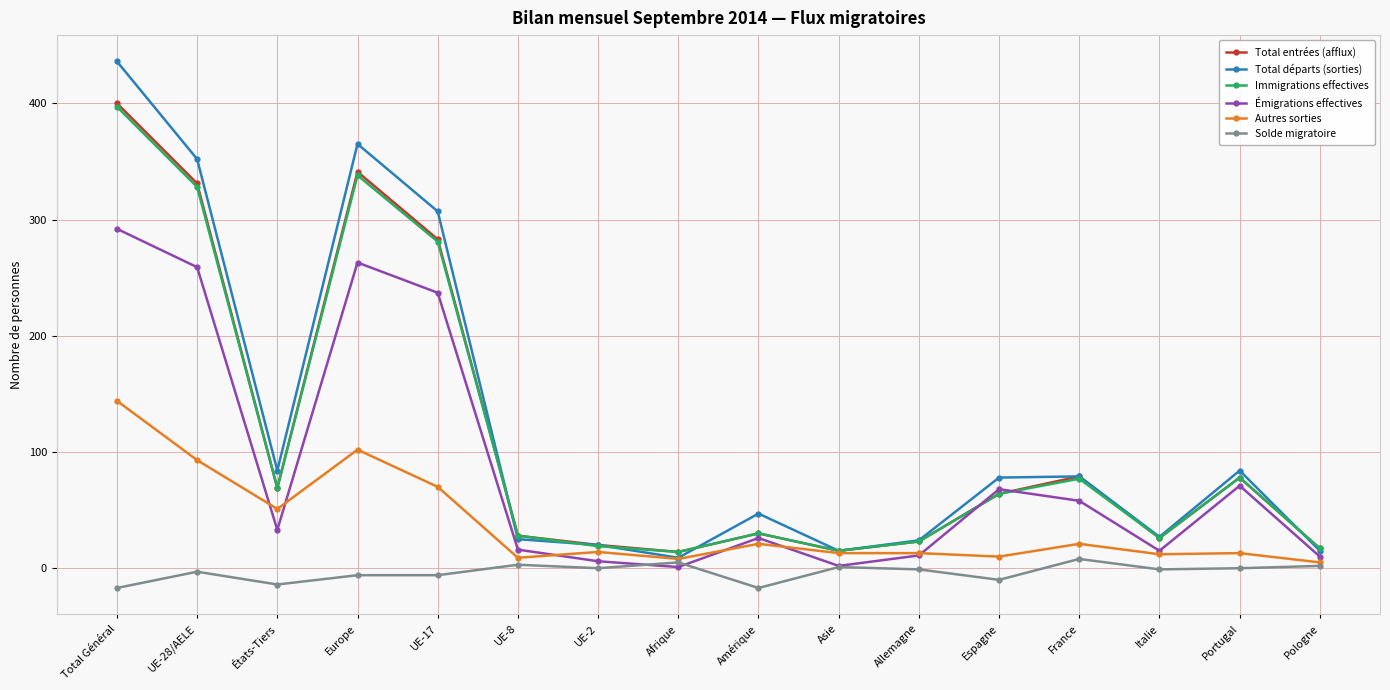

True or false: Total entrées (afflux) has a value of 341 at Europe.

True